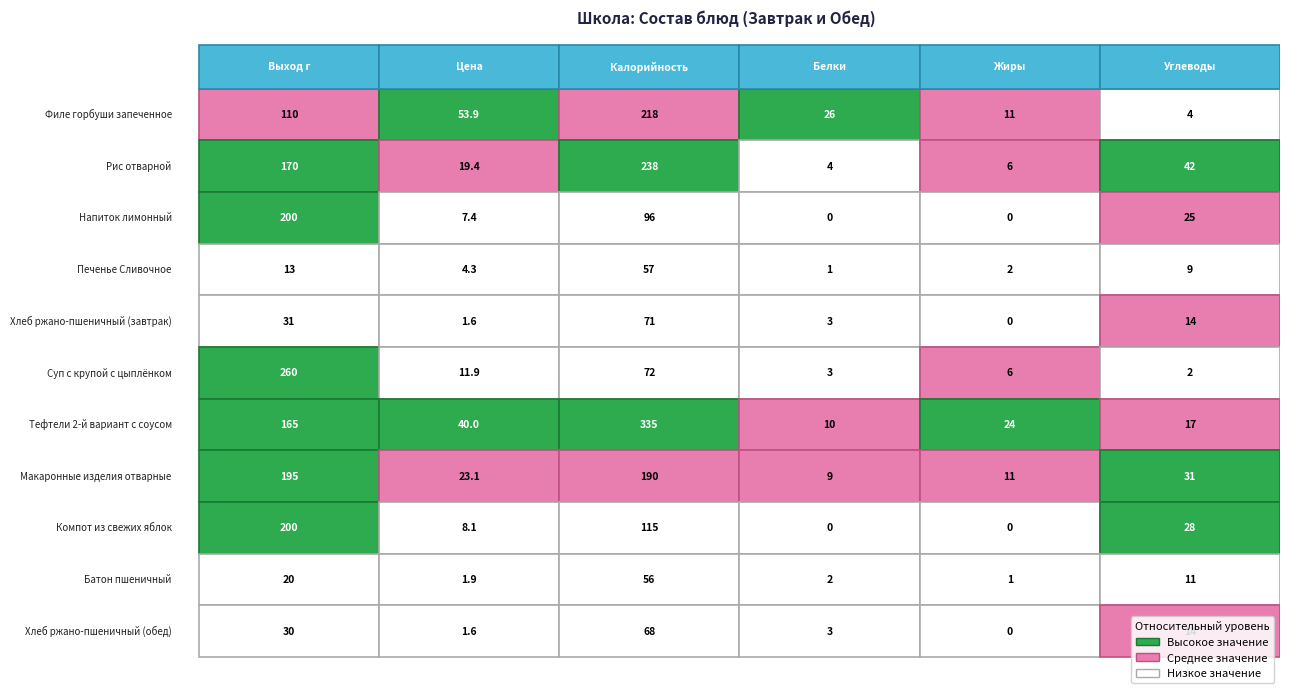

Is it true that Суп с крупой с цыплёнком equals 2.0 at Суп с крупой с цыплёнком?

True